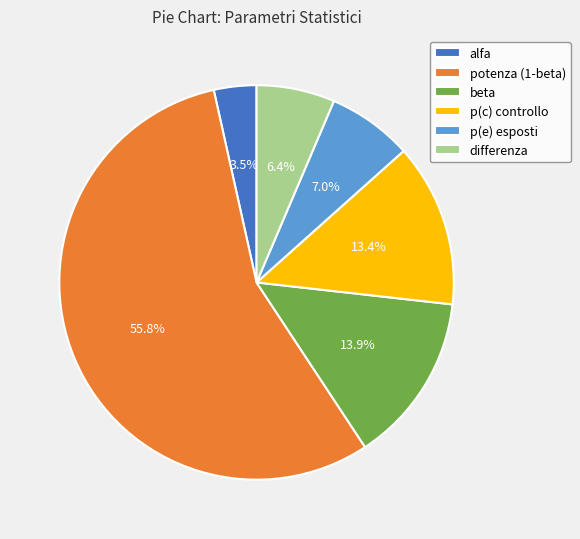

What portion of the pie excludes p(c) controllo?

86.6%